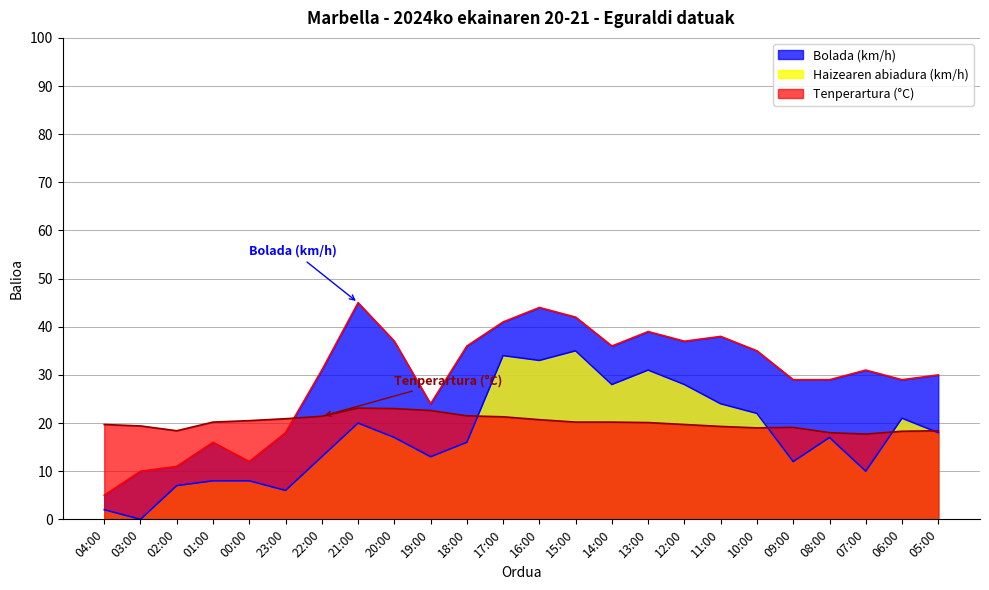

What is the value of the Bolada (km/h) point at the 11th from the left?

36.0